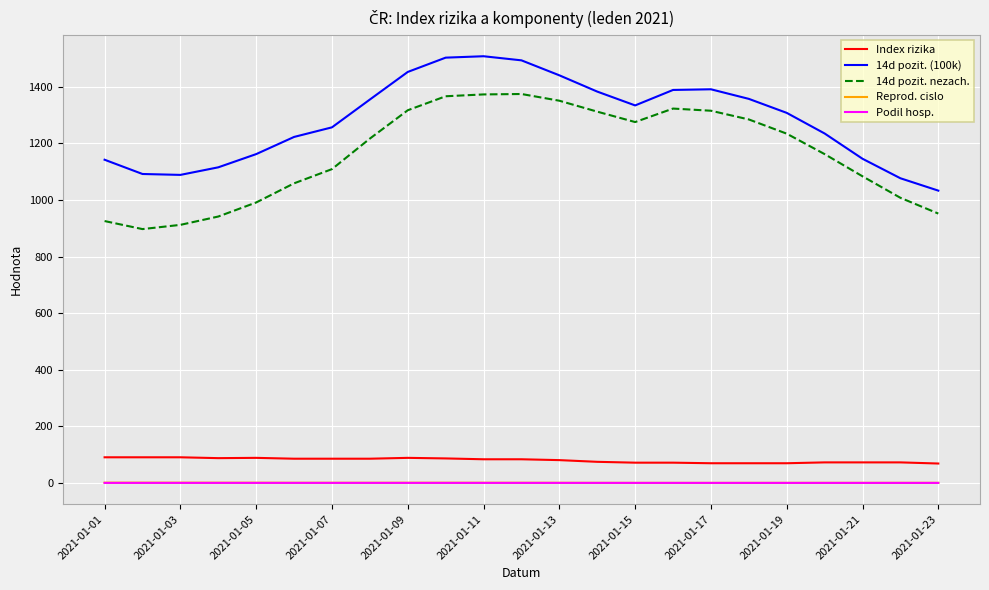

True or false: 14d pozit. nezach. and Reprod. cislo cross at least once.

False